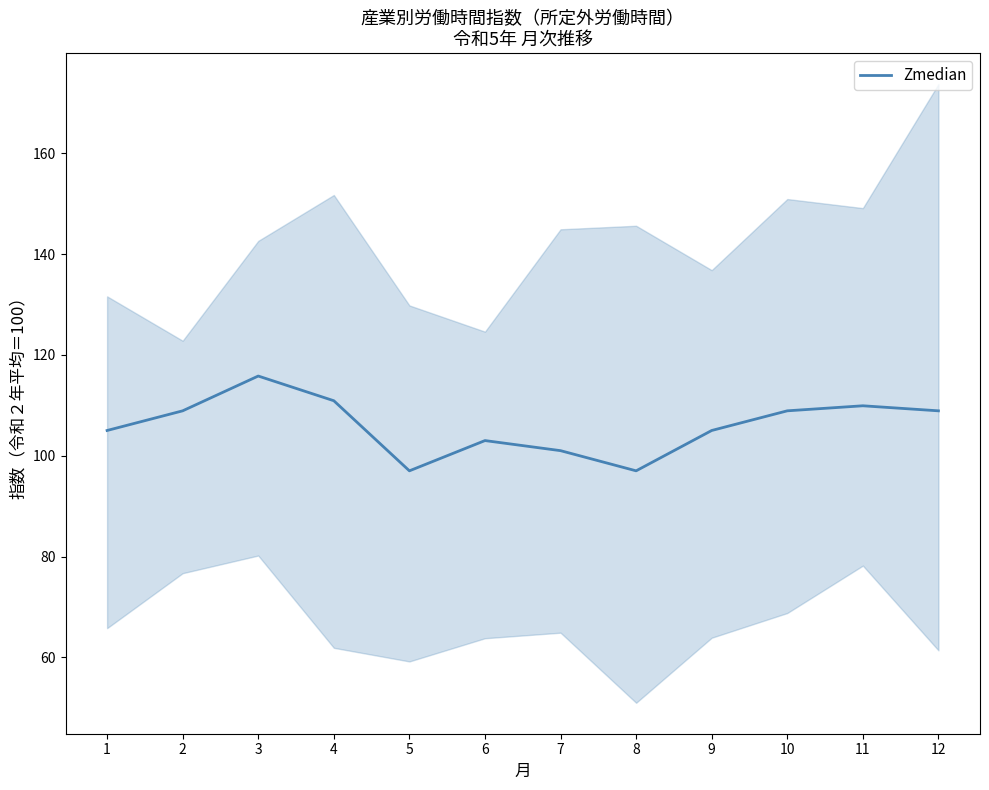

What is the sum of the values at 1 and 2?

213.9